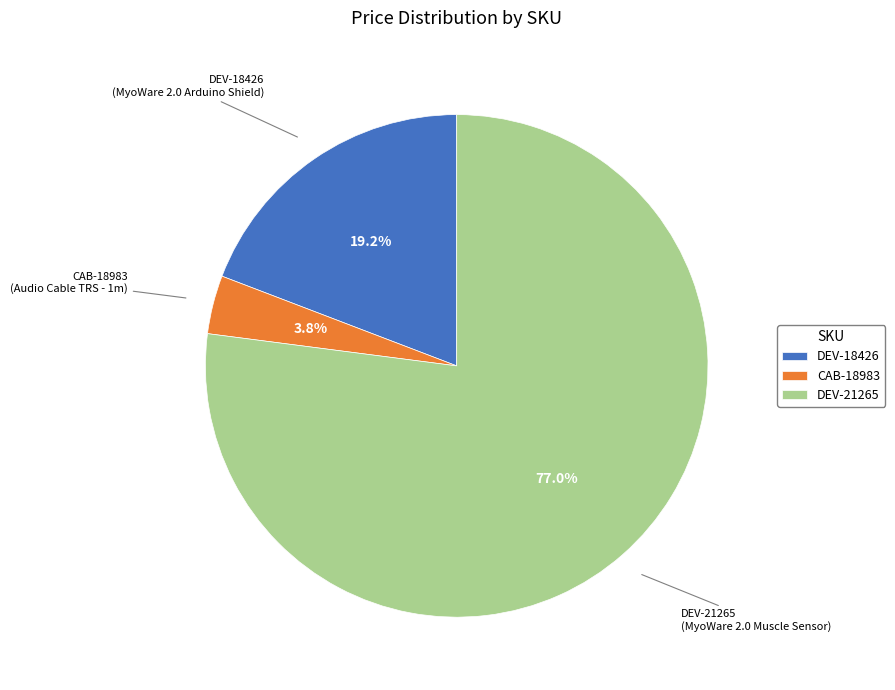

To the nearest percent, what is the difference between the DEV-21265 and CAB-18983 slice percentages?

73%